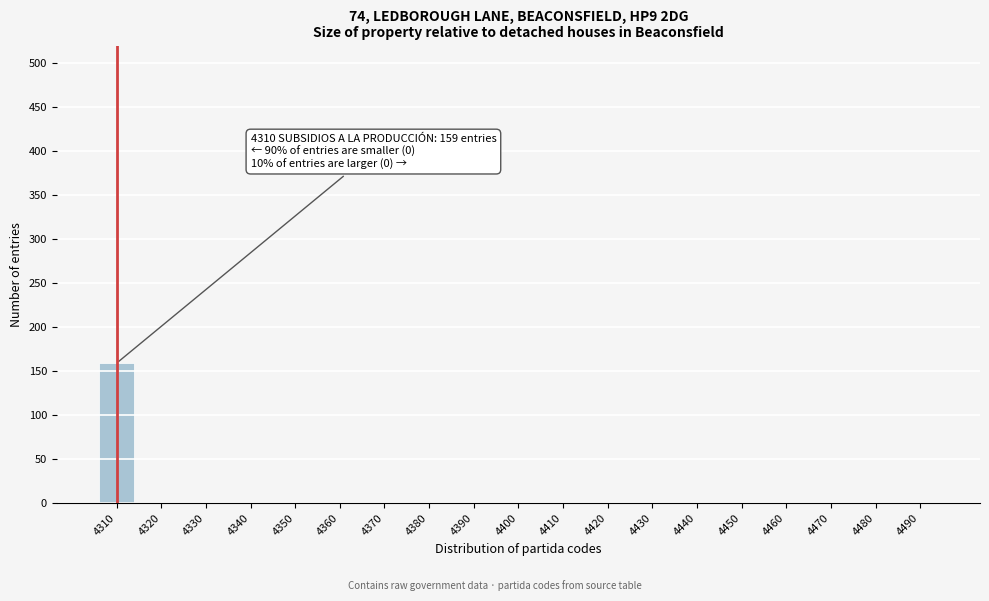

Reading right to left, list all the values displayed in this chart.

4490=0	4480=0	4470=0	4460=0	4450=0	4440=0	4430=0	4420=0	4410=0	4400=0	4390=0	4380=0	4370=0	4360=0	4350=0	4340=0	4330=0	4320=0	4310=159